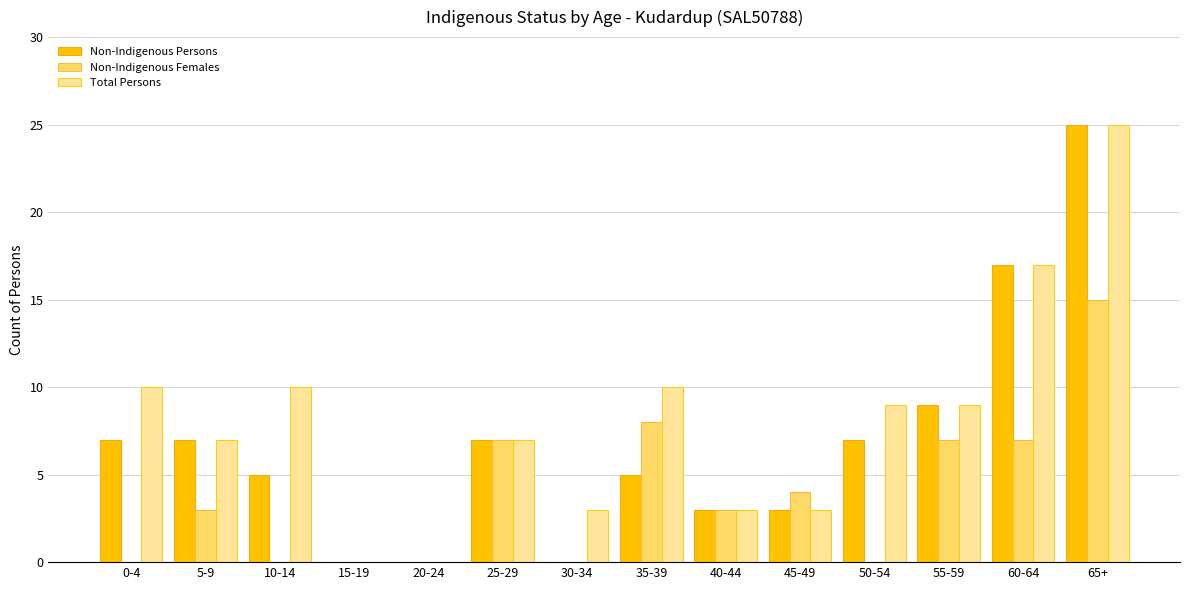

Which series has the largest total across all categories?

Total Persons